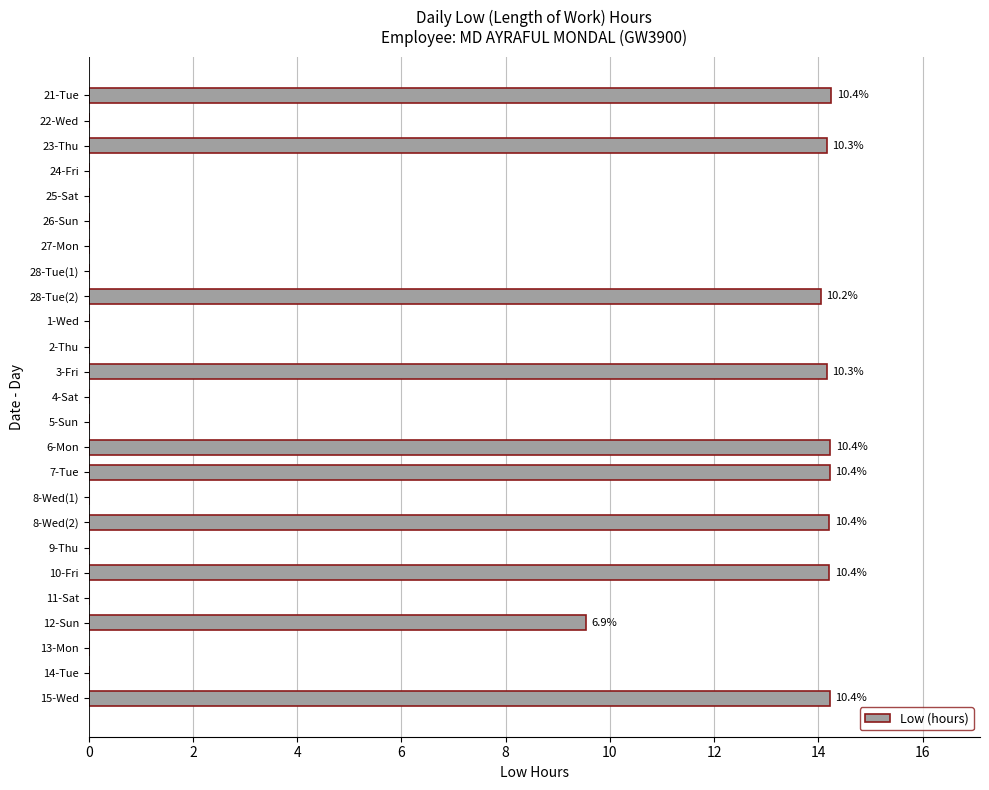

At which label is the value closest to 7?

12-Sun